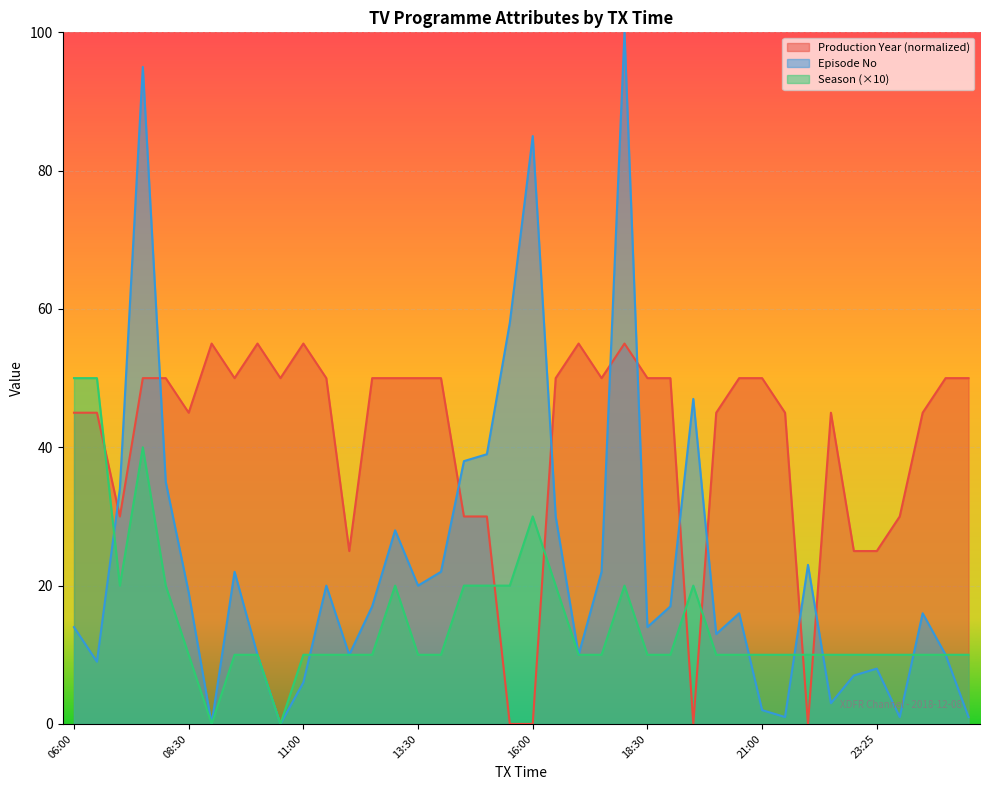

How many lines are shown in the chart?

3